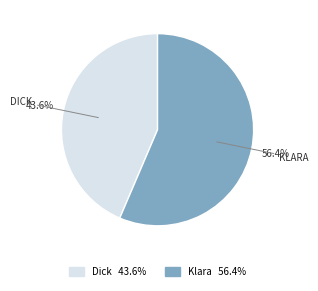

Which has a higher value, Klara or Dick?

Klara